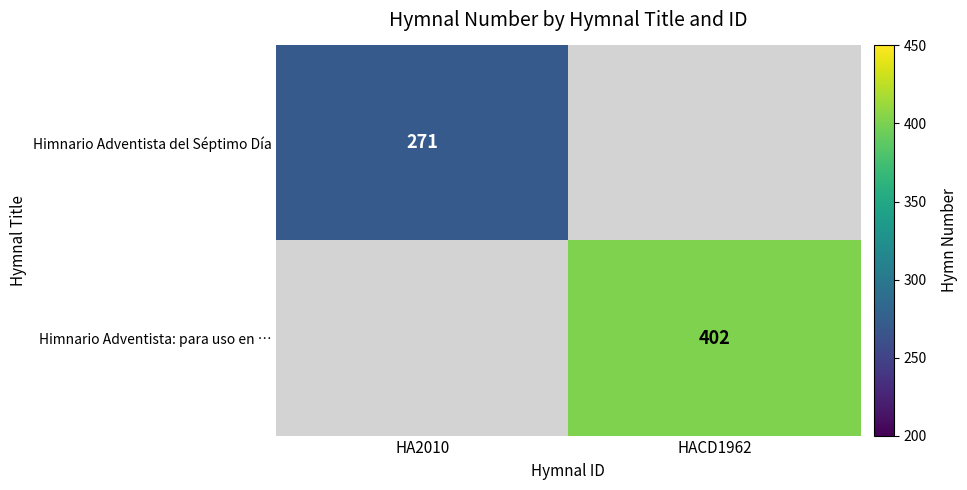

The Himnario Adventista del Séptimo Día series shows 271 at HA2010. True or false?

True